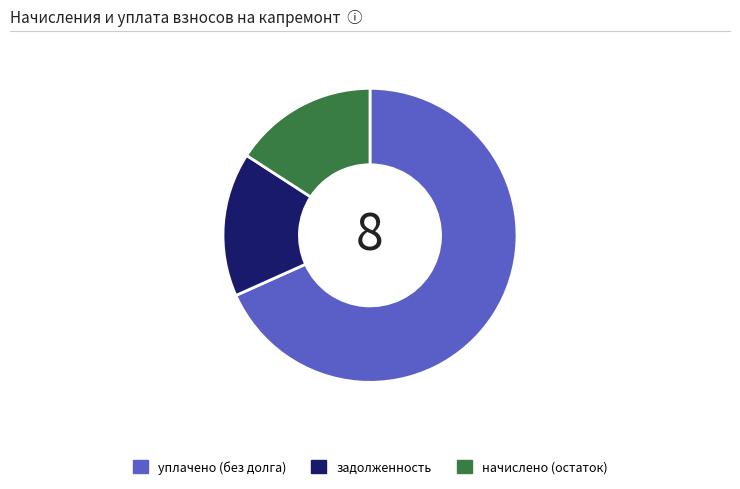

Combined, do уплачено (без долга) and задолженность account for over 50%?

Yes